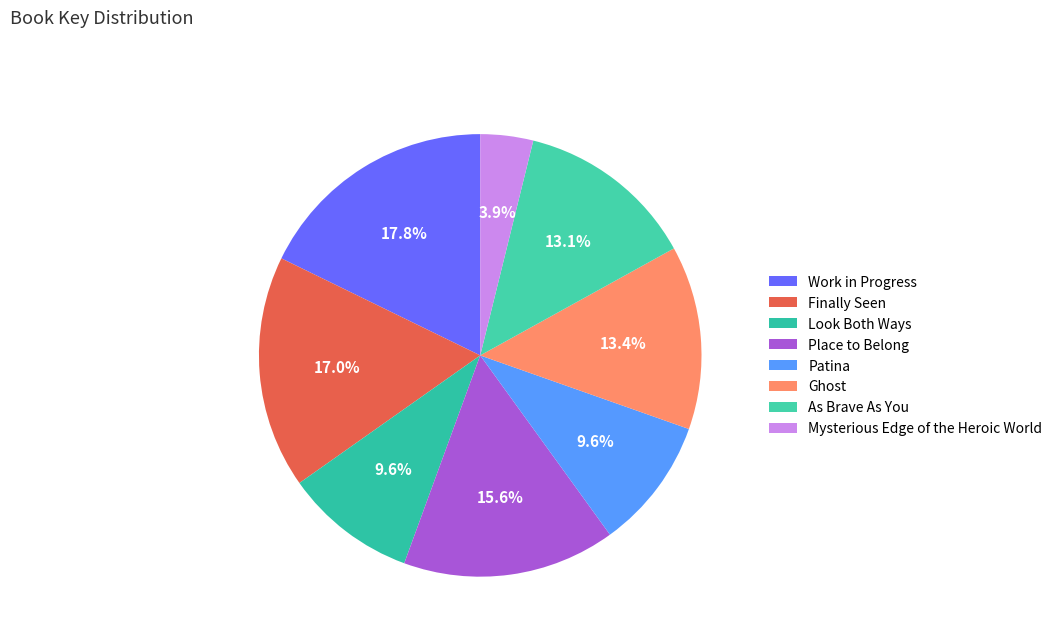

To the nearest percent, what is the difference between the Finally Seen and Place to Belong slice percentages?

1%